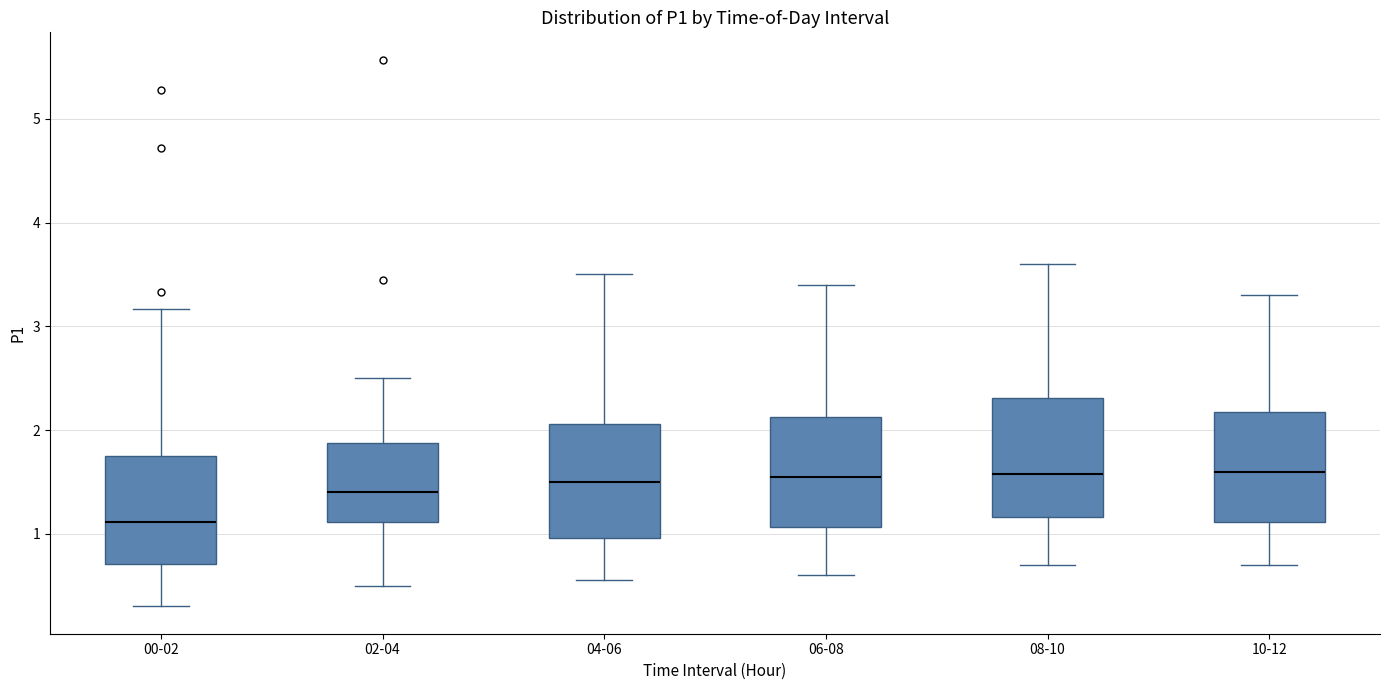

Where does the lower whisker of the box for 10-12 end on the y-axis? The values are not printed on the chart, so give them approximately, as read against the axis.

0.7